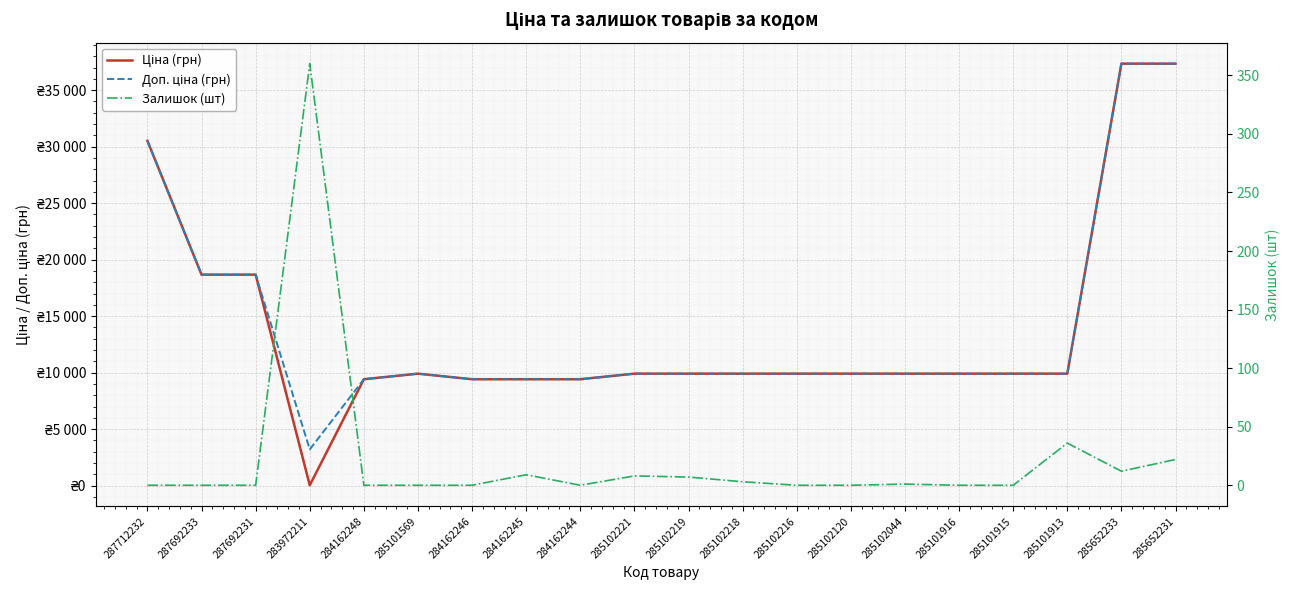

At 287692233, list the series in order from smallest to largest.

Залишок (шт), Ціна (грн), Доп. ціна (грн)